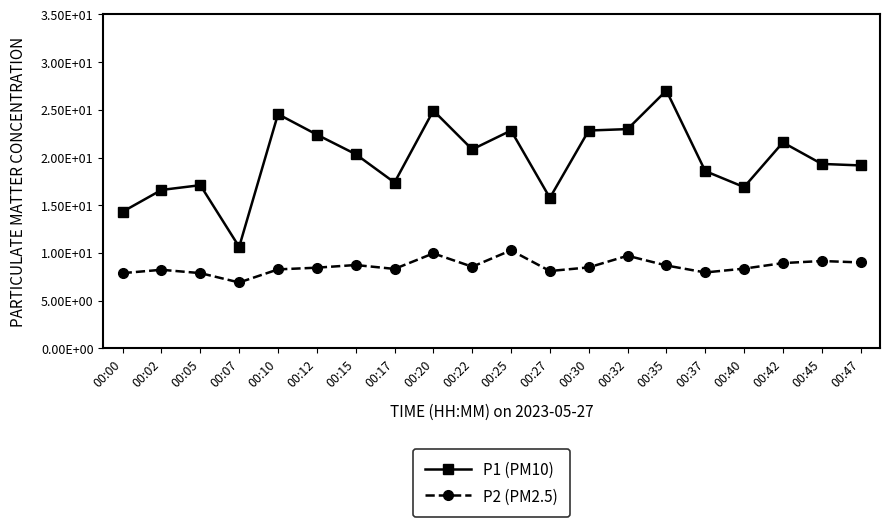

Rank the categories by P1 (PM10) value from highest to lowest.

00:35, 00:20, 00:10, 00:32, 00:25, 00:30, 00:12, 00:42, 00:22, 00:15, 00:45, 00:47, 00:37, 00:17, 00:05, 00:40, 00:02, 00:27, 00:00, 00:07